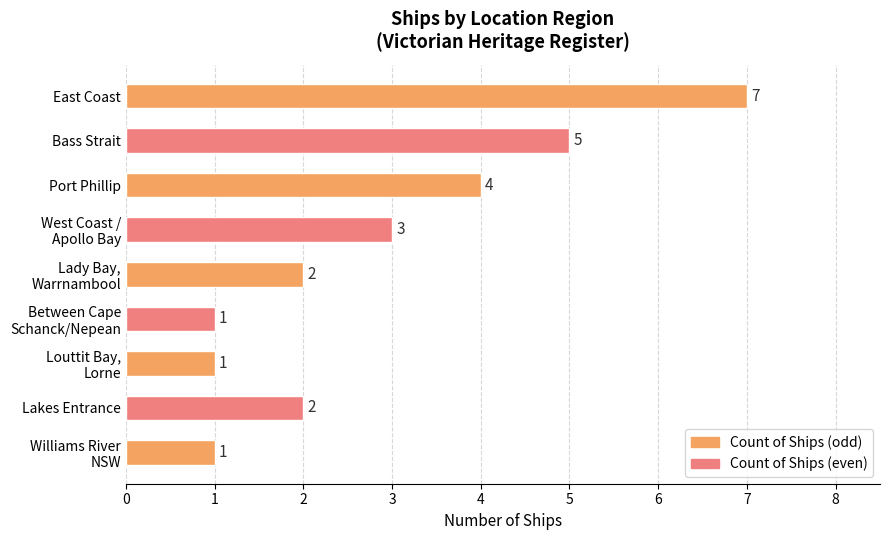

At which label is the value closest to 4?

Port Phillip